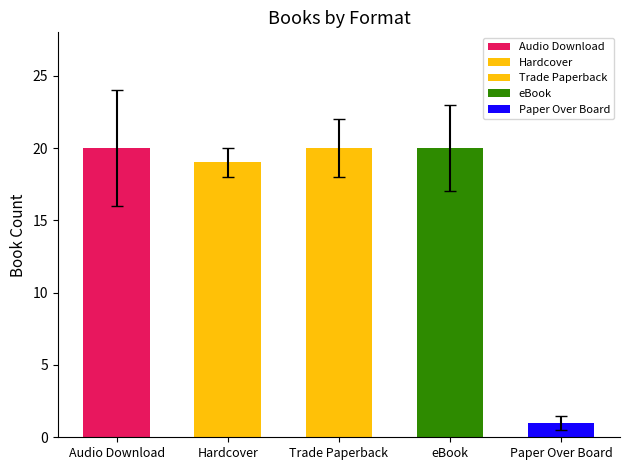

What is the minimum value shown in the chart?

1